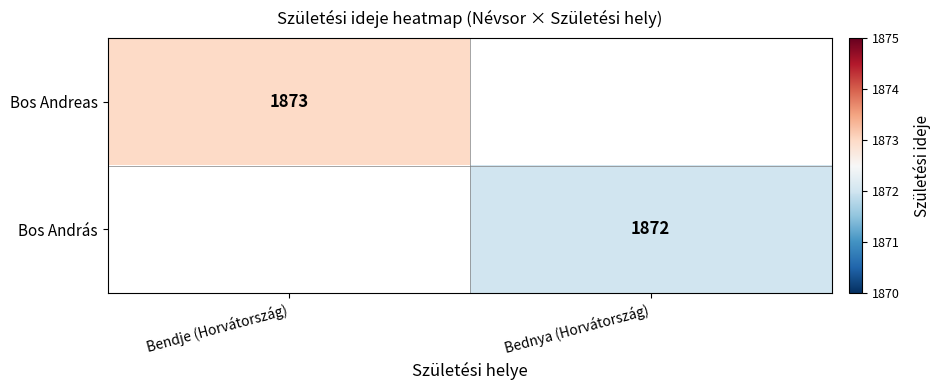

Is it true that Bos Andreas equals 1873 at Bendje (Horvátország)?

True